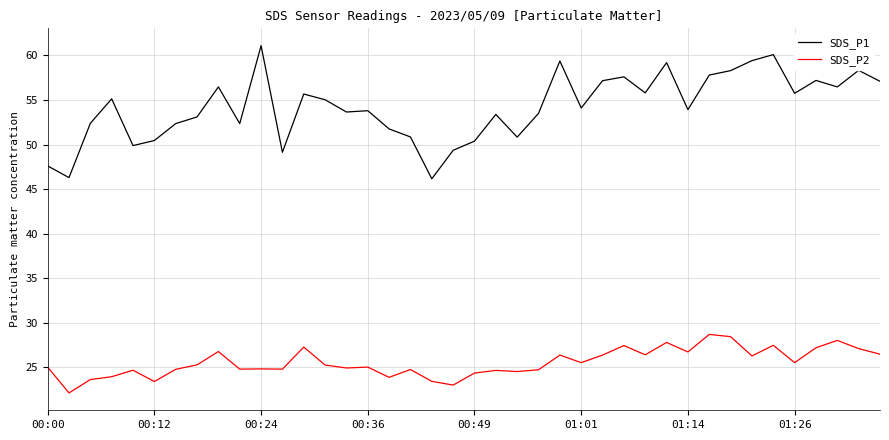

List the series in order of their peak value, lowest first.

SDS_P2, SDS_P1